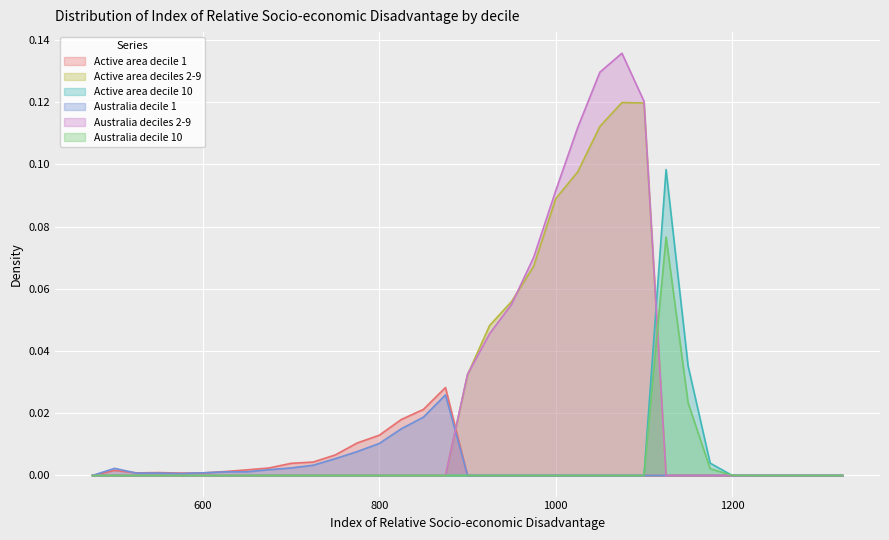

True or false: Australia decile 1 has a value of 0.0 at 600.

True